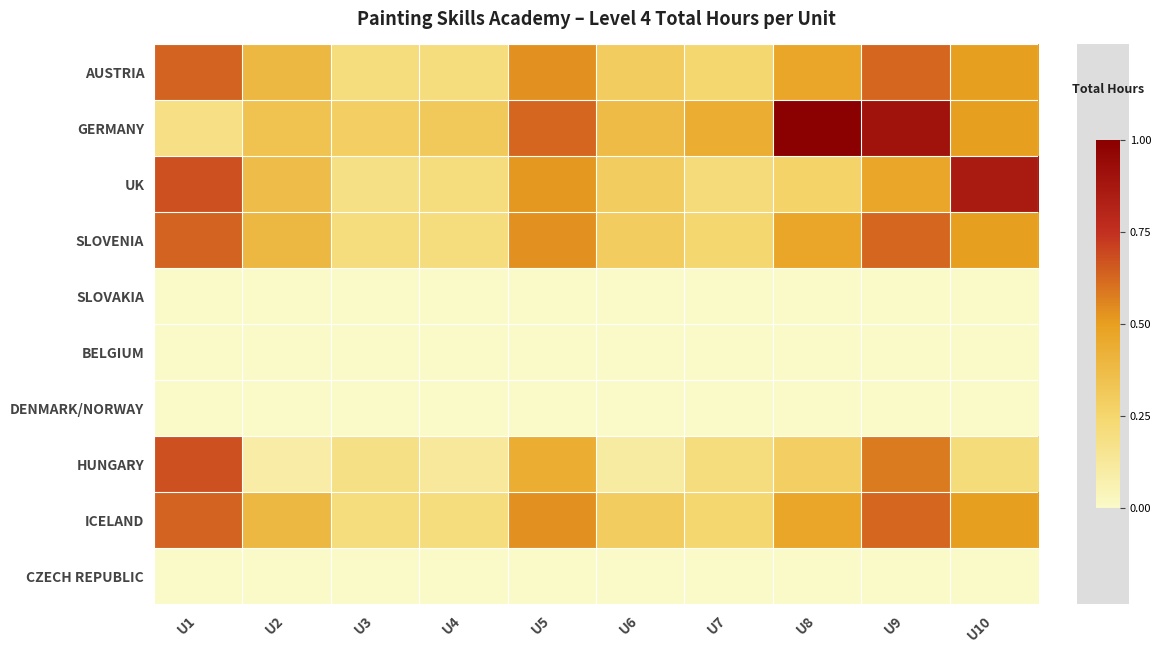

Between U5 and U8, which is larger?

U5